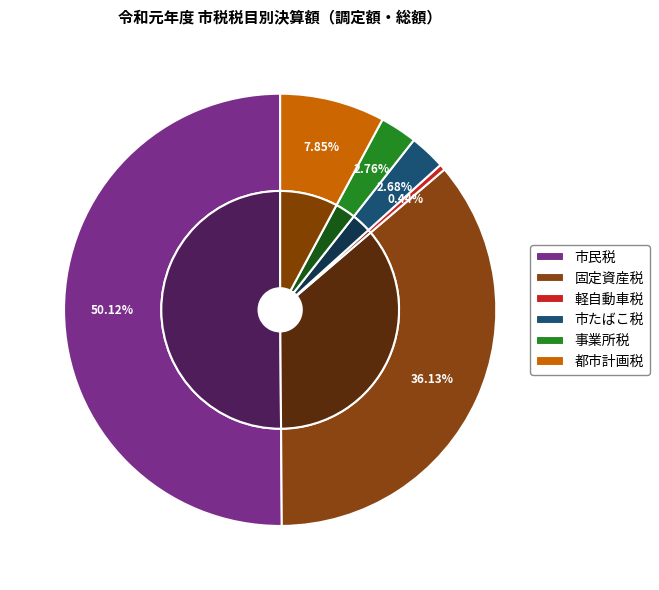

Which has a higher value, 事業所税 or 都市計画税?

都市計画税